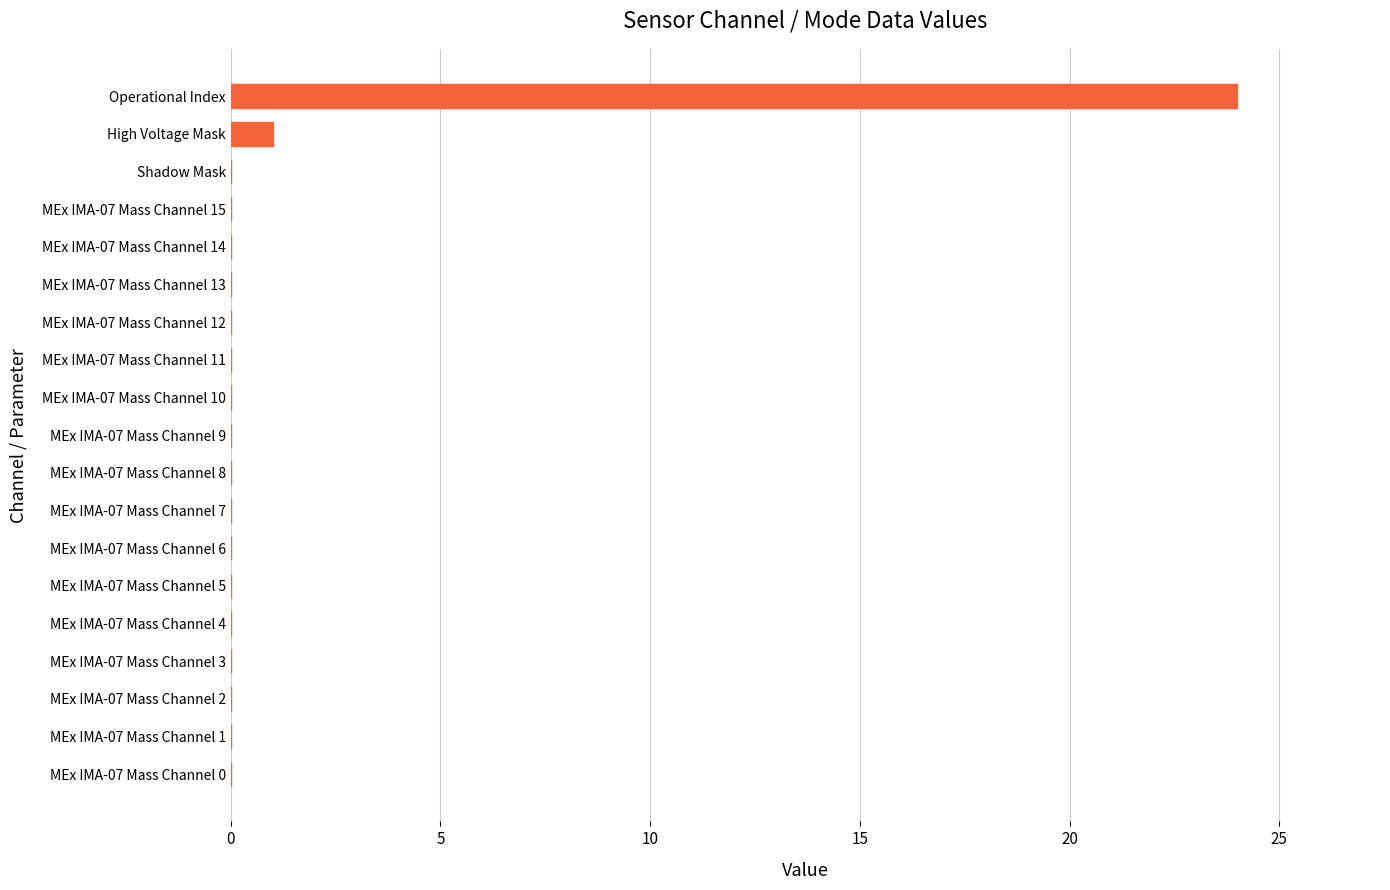

At which label is the value closest to 12?

High Voltage Mask